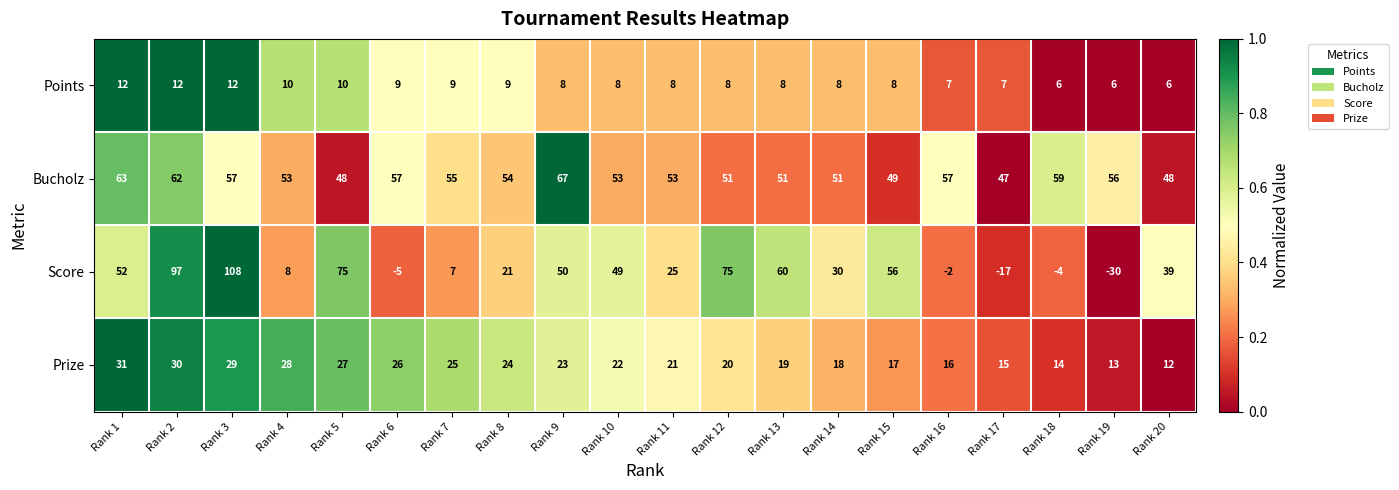

What is the sum of all Points values?

171